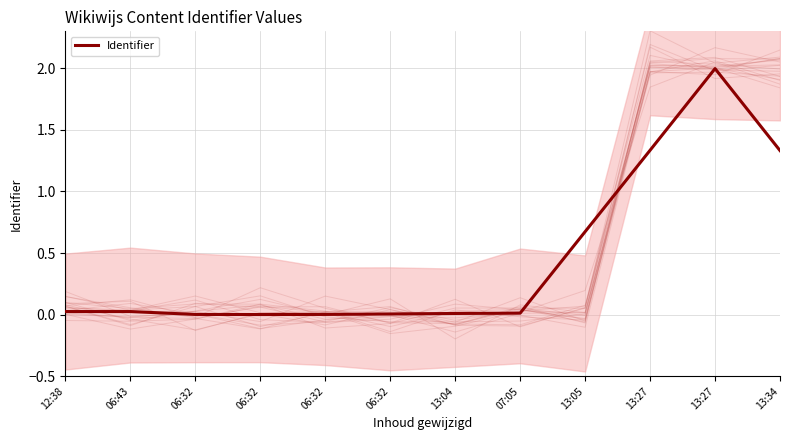

Rank the categories by value from lowest to highest.

06:32, 06:32, 06:32, 06:32, 13:04, 07:05, 12:38, 06:43, 13:05, 13:34, 13:27, 13:27